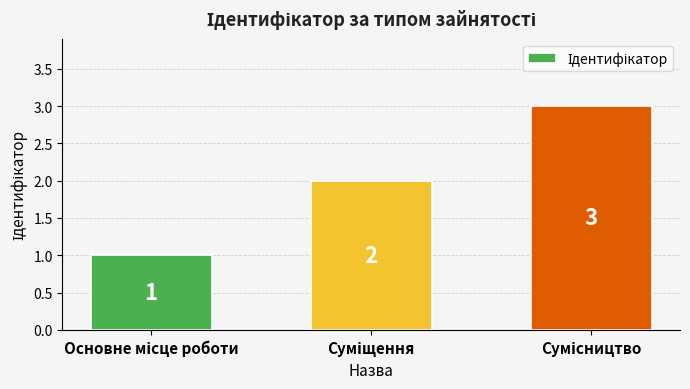

What is the smallest value displayed?

1